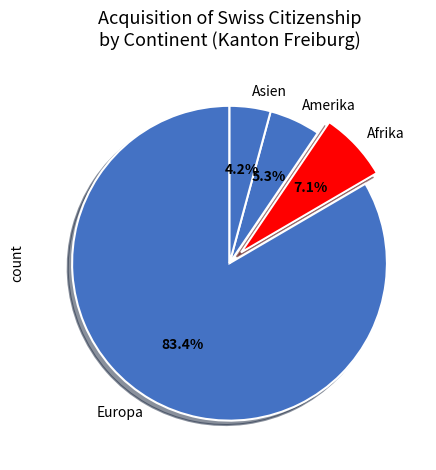

Count the number of slices in the pie.

4